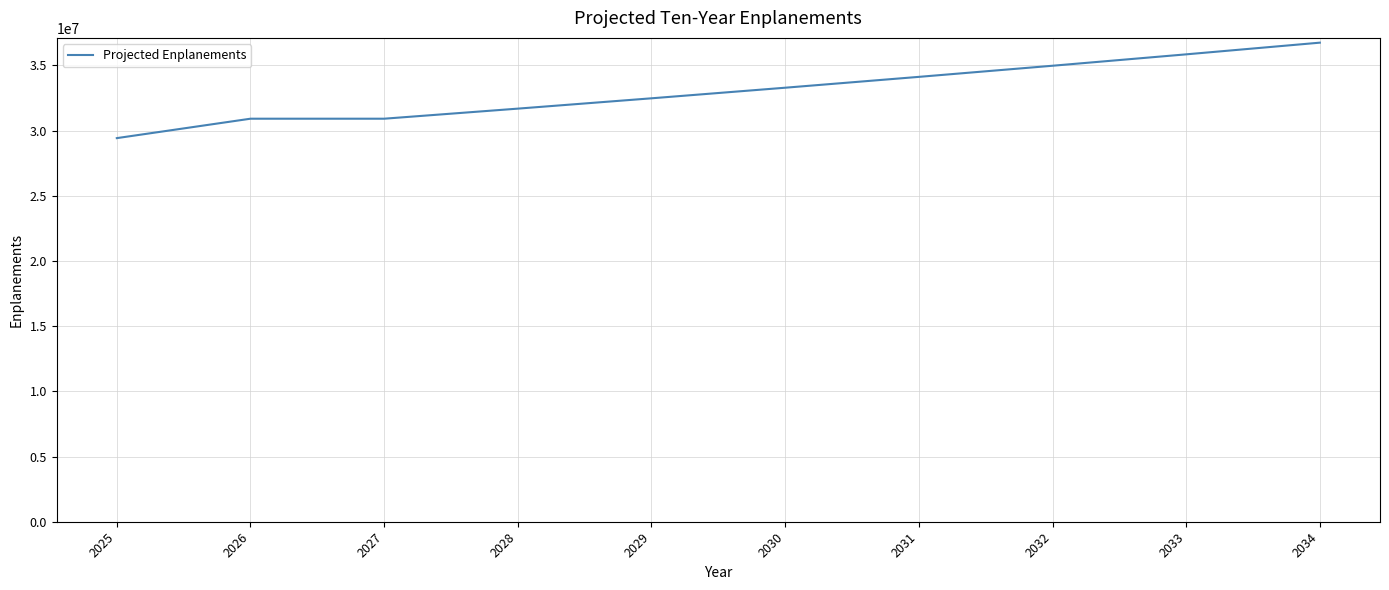

Does the chart have visible grid lines?

Yes